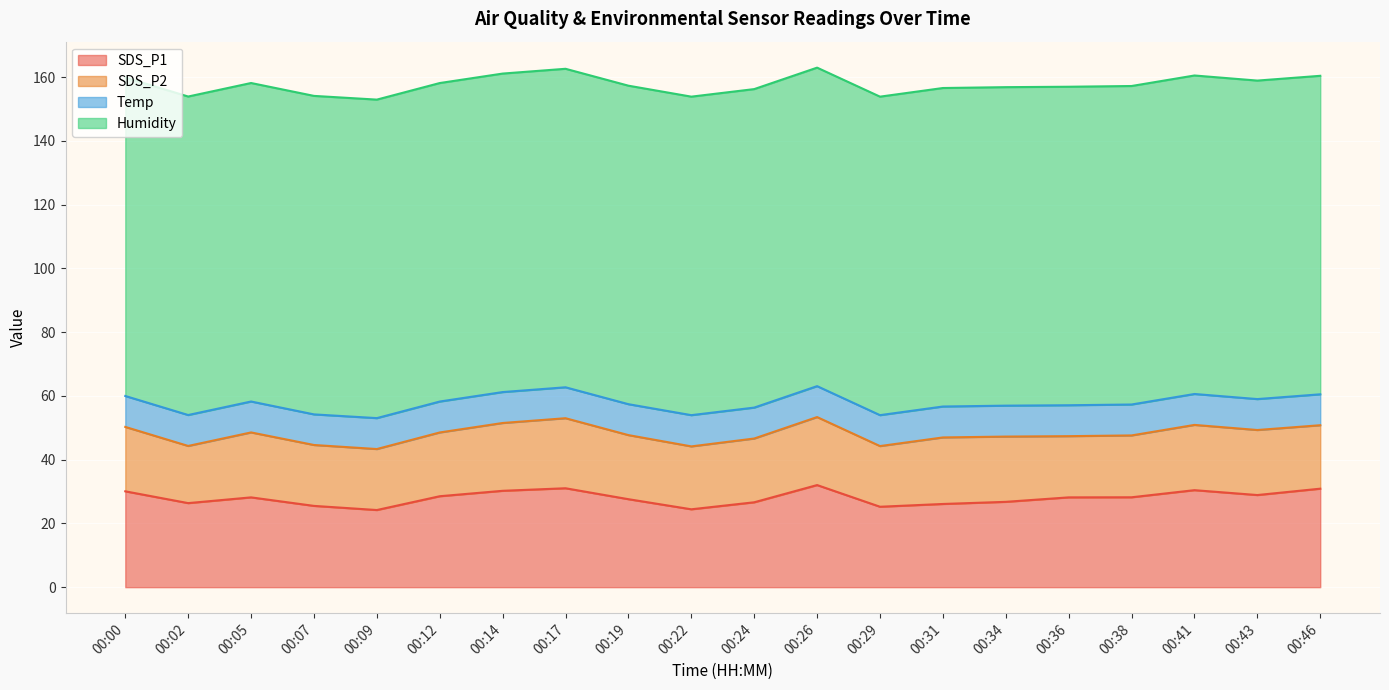

Between 00:09 and 00:38, which is larger?

00:38